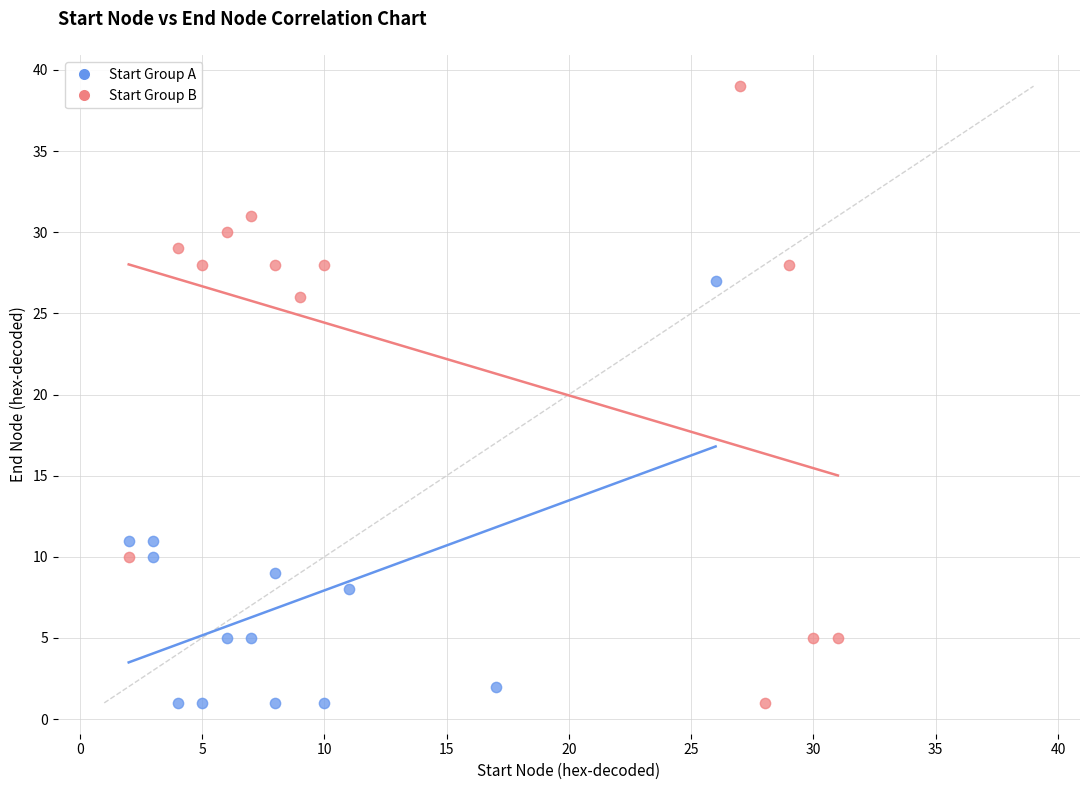

What are all the series names shown in the legend?

Start Group A, Start Group B